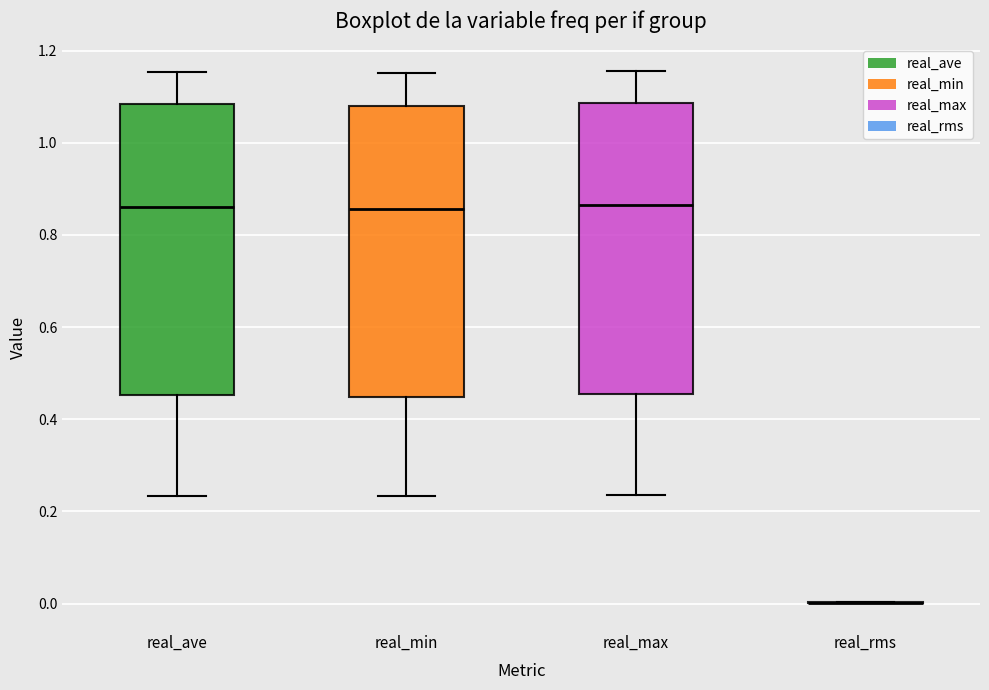

Reading left to right, transcribe this box plot: for each box, give where its median line is, the range the box spans, and where its two whiskers end, as read against the y-axis. The values are not printed on the chart, so give them approximately, as read against the axis.

real_ave: median 0.86, box 0.46 to 1.08, whiskers 0.24 to 1.16
real_min: median 0.86, box 0.44 to 1.08, whiskers 0.24 to 1.16
real_max: median 0.86, box 0.46 to 1.08, whiskers 0.24 to 1.16
real_rms: box collapsed to a line at 0.00, whiskers 0.00 to 0.00